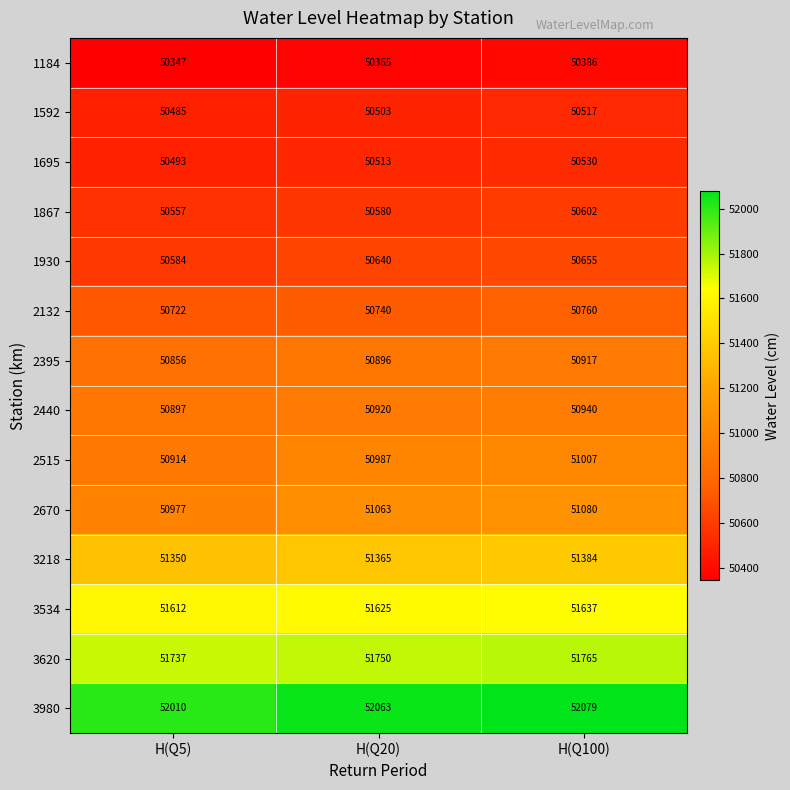

Which category has the lowest value across all series?

H(Q5)